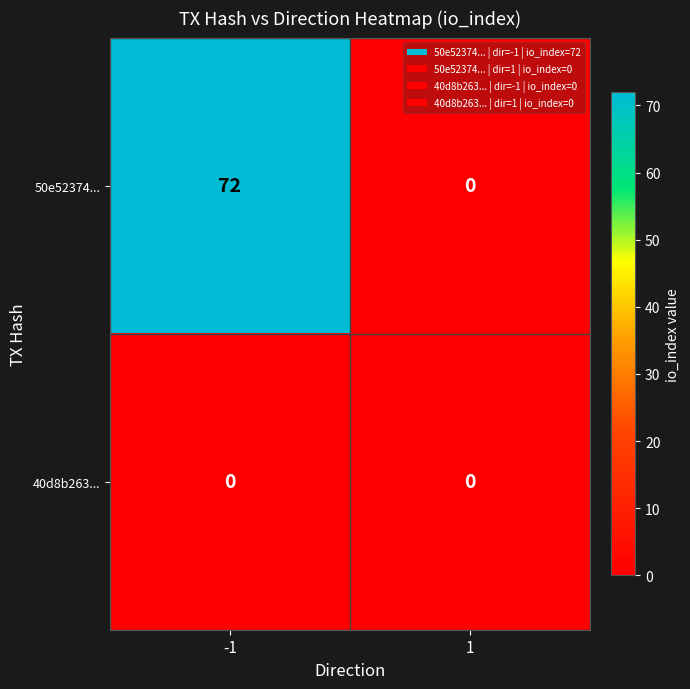

At which category does the chart reach its peak across all series?

-1